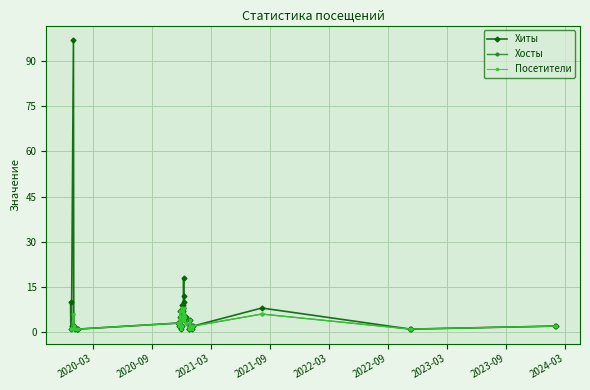

Is this an area chart (filled region under the line)?

No